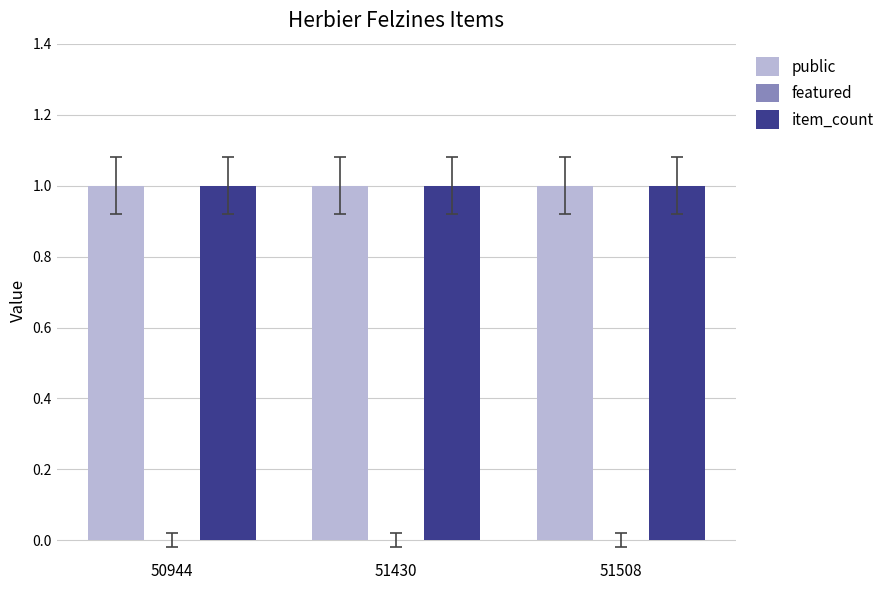

At which label does item_count reach its minimum?

50944